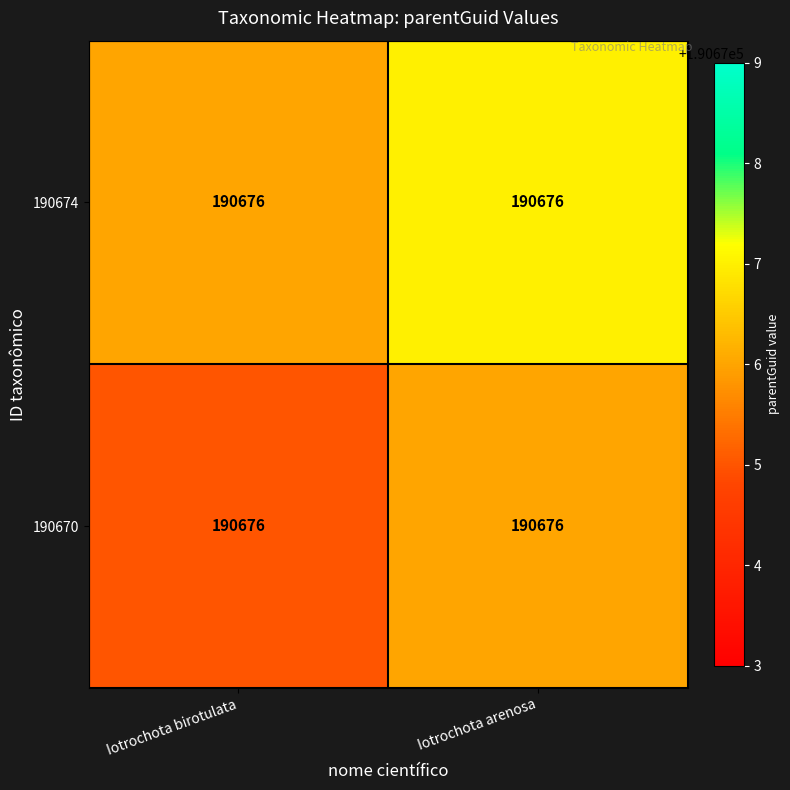

What is the difference between the highest and lowest values at Iotrochota arenosa?

1